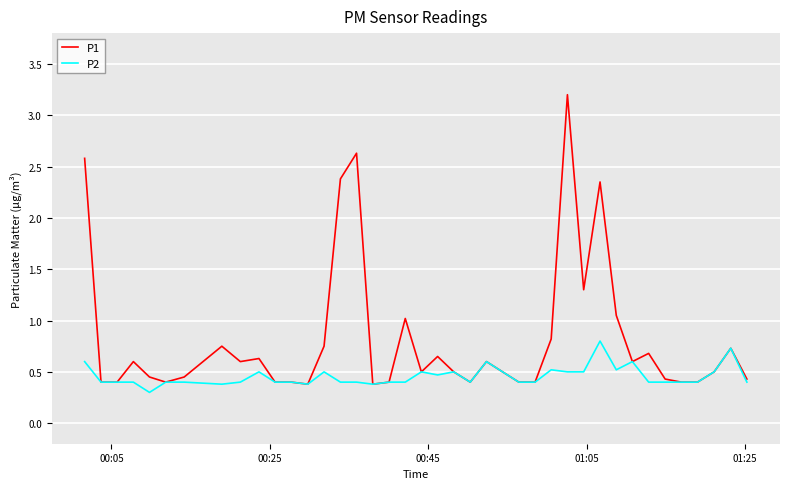

Rank the series by their average value, from lowest to highest.

P2, P1